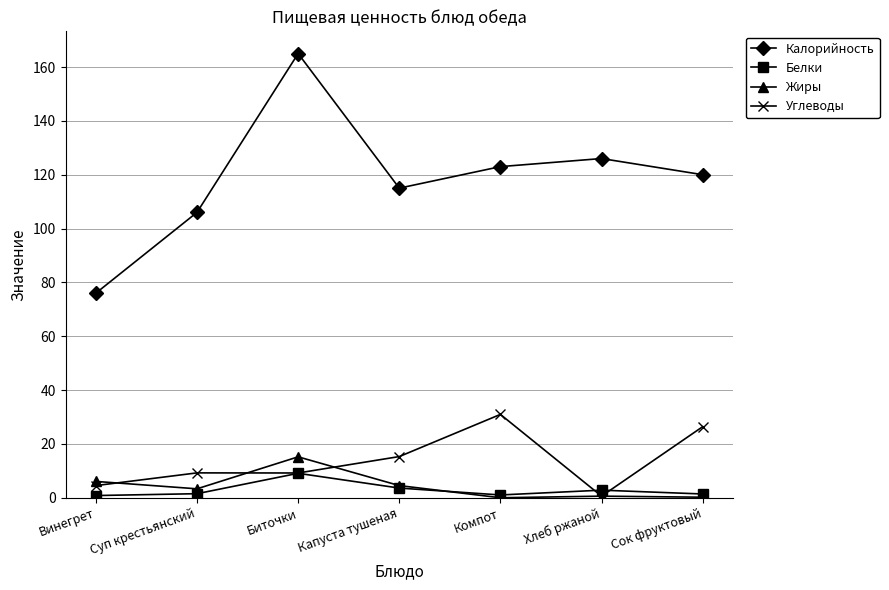

True or false: Жиры has more than 0 interior local peaks.

True